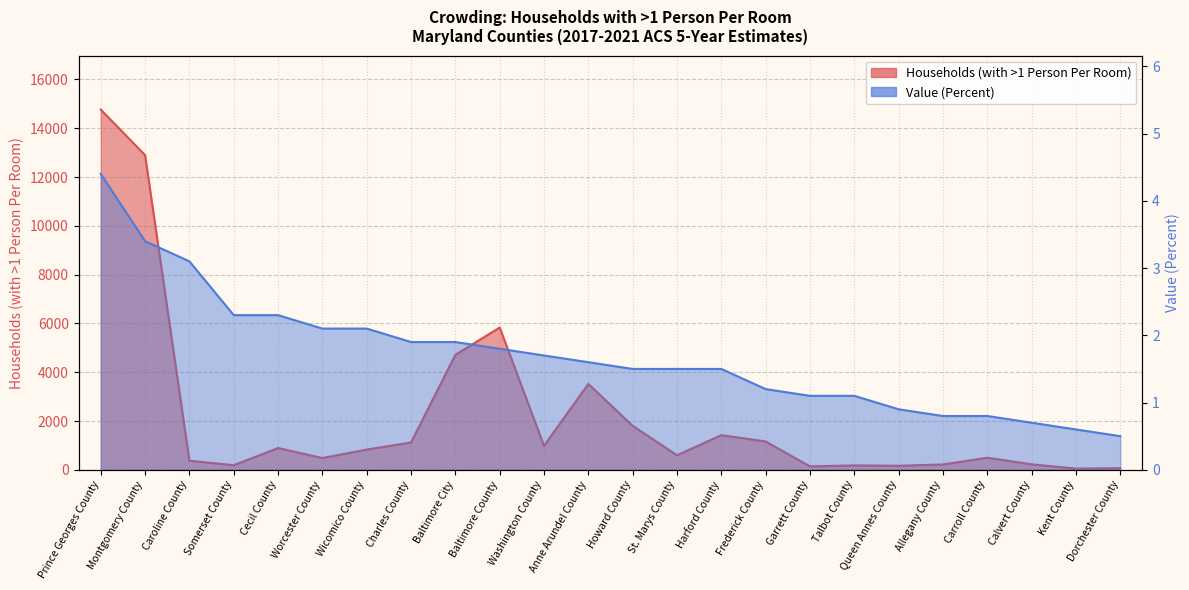

Does the chart display data point markers on the line(s)?

No